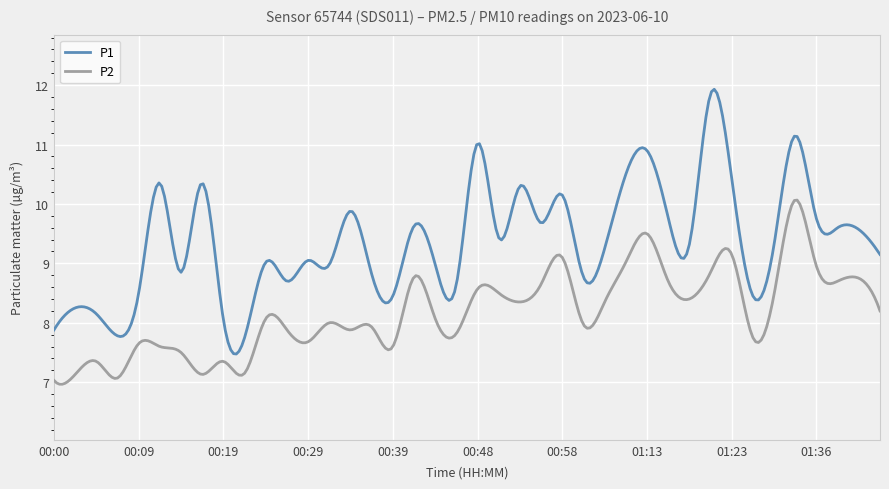

What is the difference between the maximum and minimum values in the P2 series?

3.1